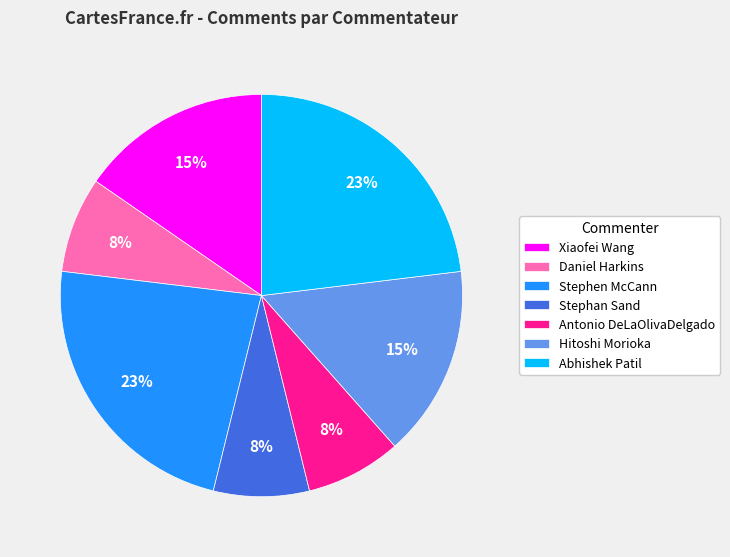

Count the number of slices in the pie.

7